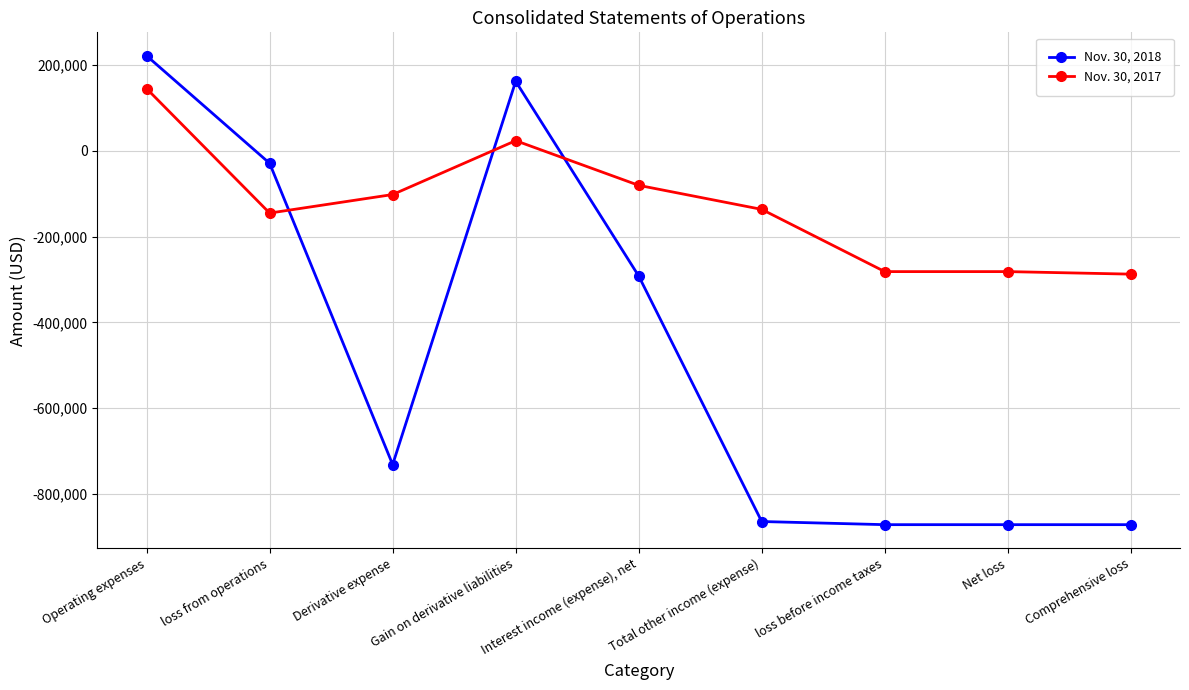

Which series has the largest total across all categories?

Nov. 30, 2017